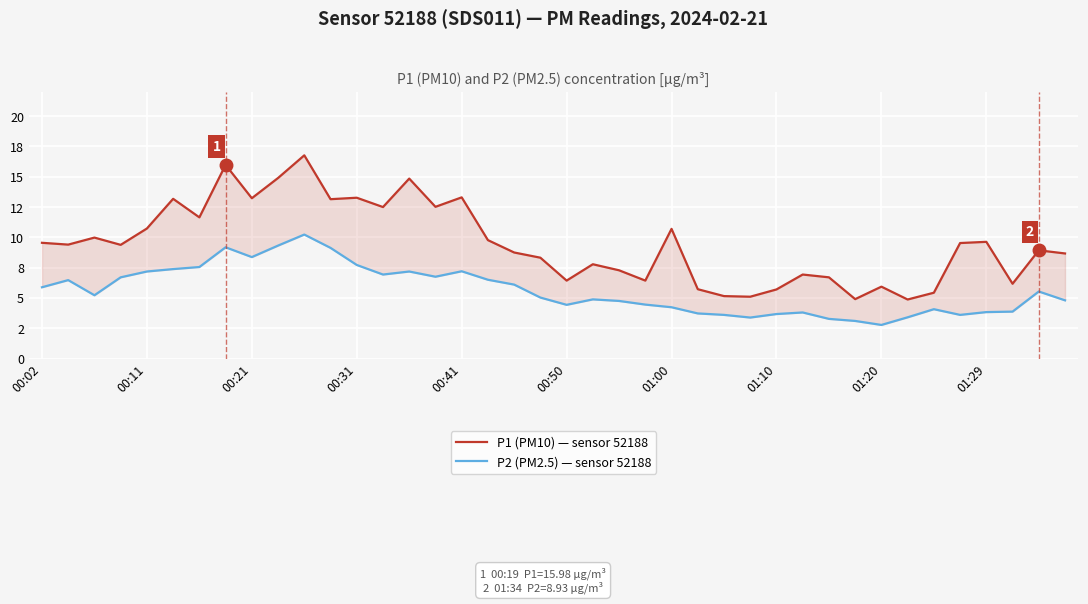

Between 39 and 33, which is larger?

39